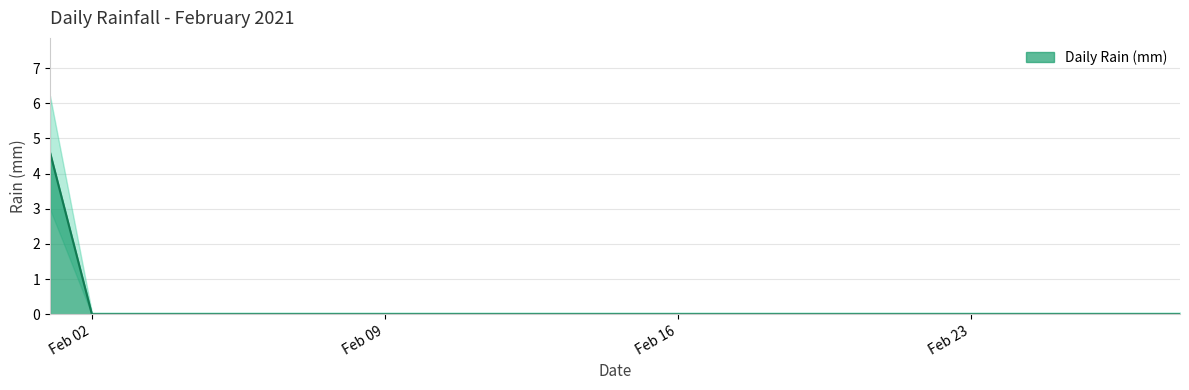

How many categories are shown in the chart?

28